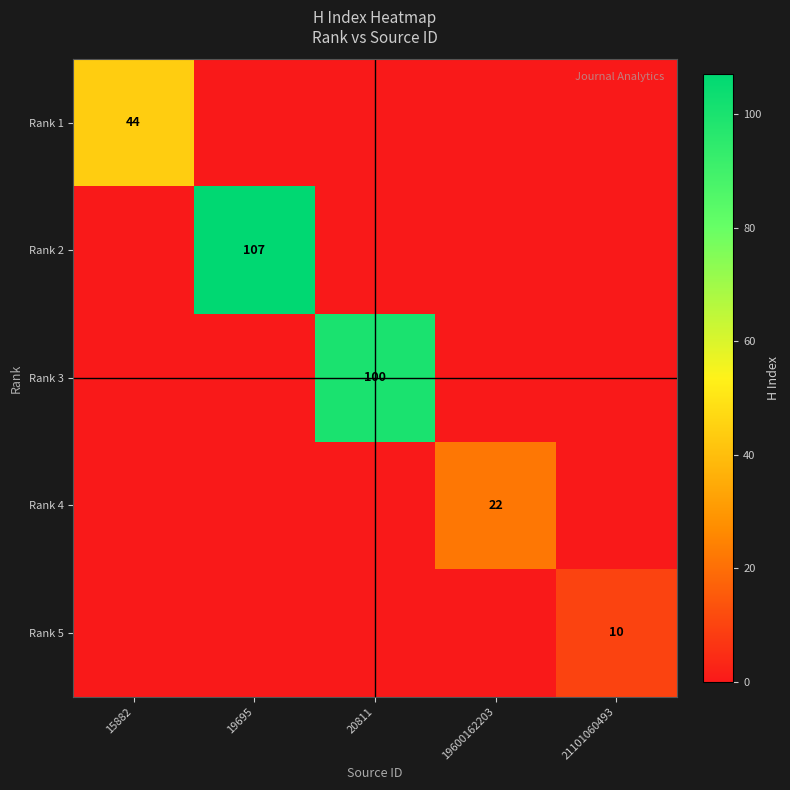

Between 15882 and 20811, which series saw the biggest shift?

Rank 3